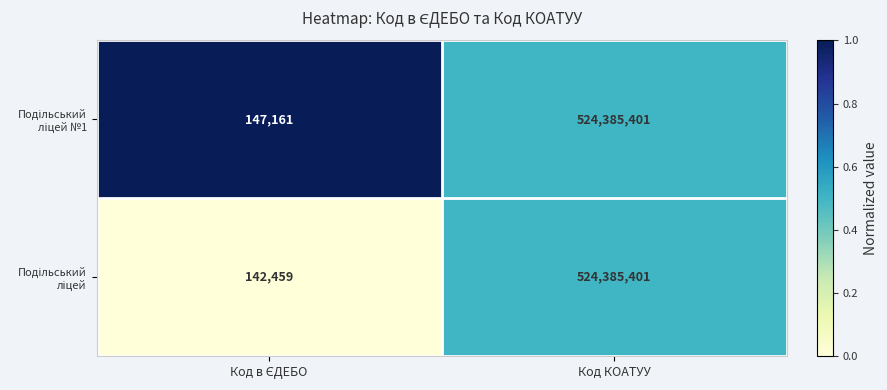

Which label corresponds to the largest value in the chart?

Код КОАТУУ